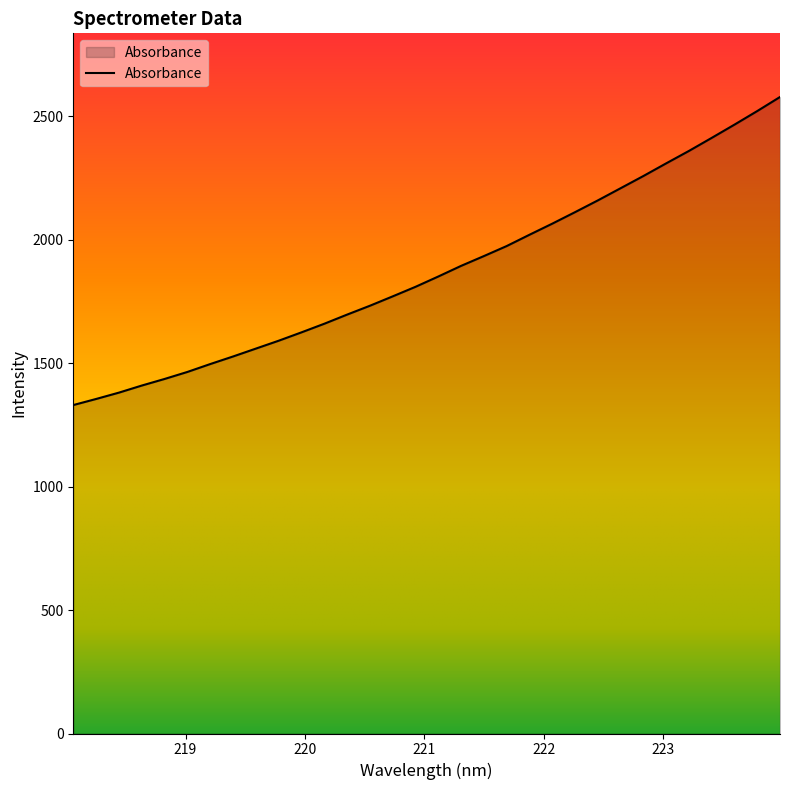

What is the minimum value shown in the chart?

1329.9